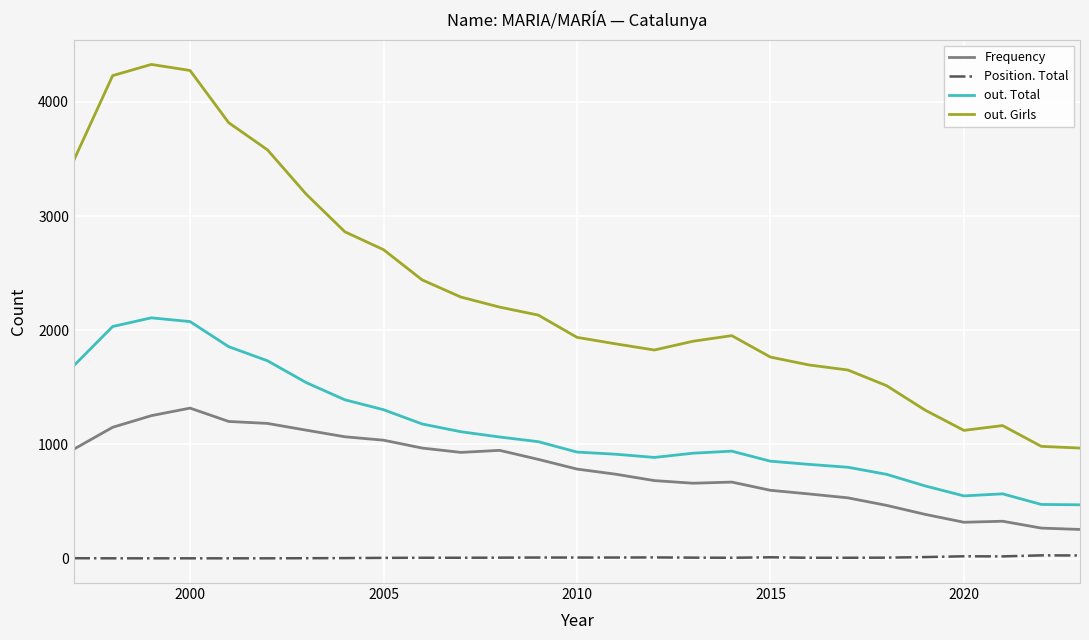

List the series in order of their peak value, highest first.

out. Girls, out. Total, Frequency, Position. Total